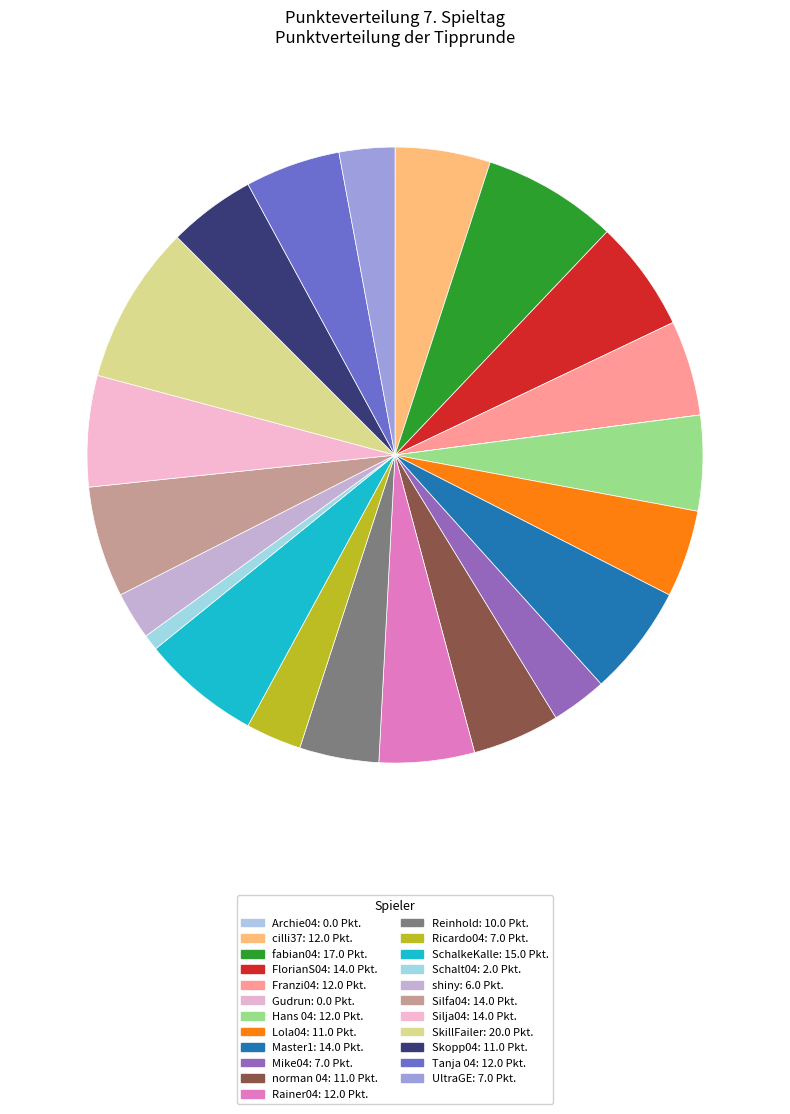

To the nearest percent, what percentage of the pie is Silja04?

6%